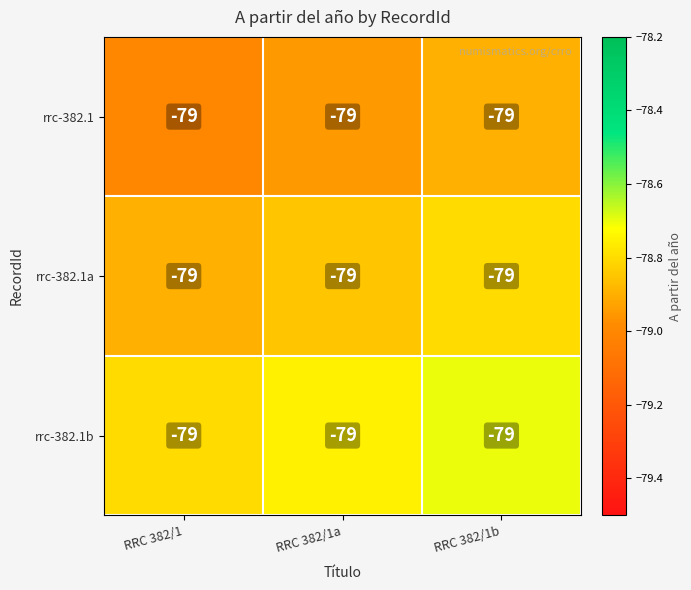

What is the average value of the rrc-382.1 series?

-79.0